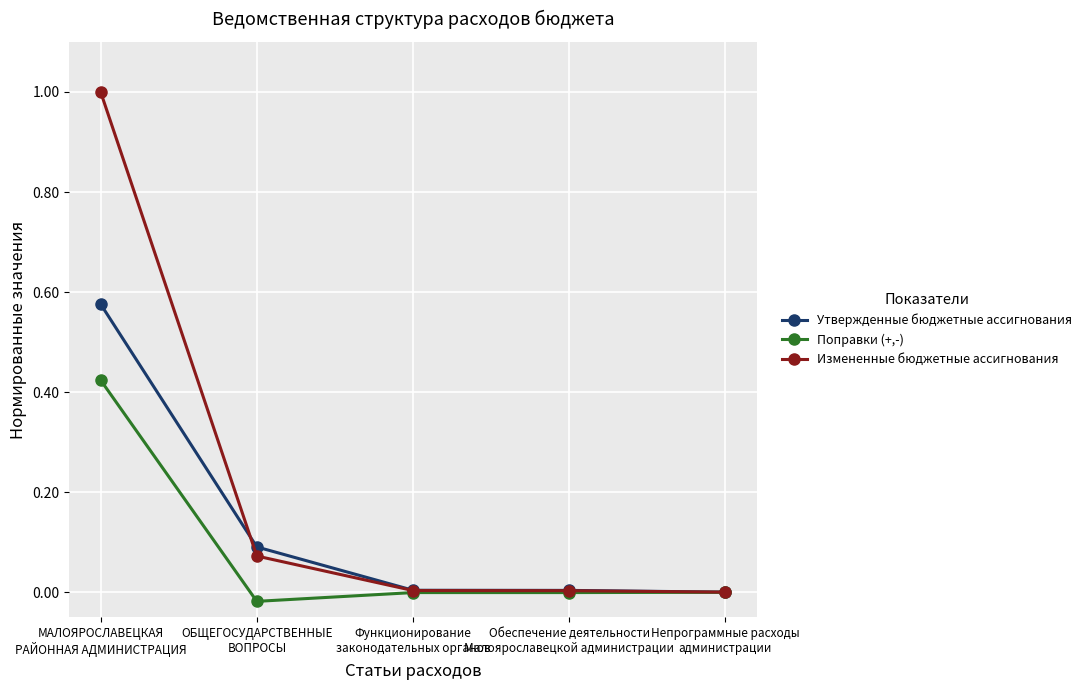

True or false: Утвержденные бюджетные ассигнования has a value of 0.1 at ОБЩЕГОСУДАРСТВЕННЫЕ
ВОПРОСЫ.

True